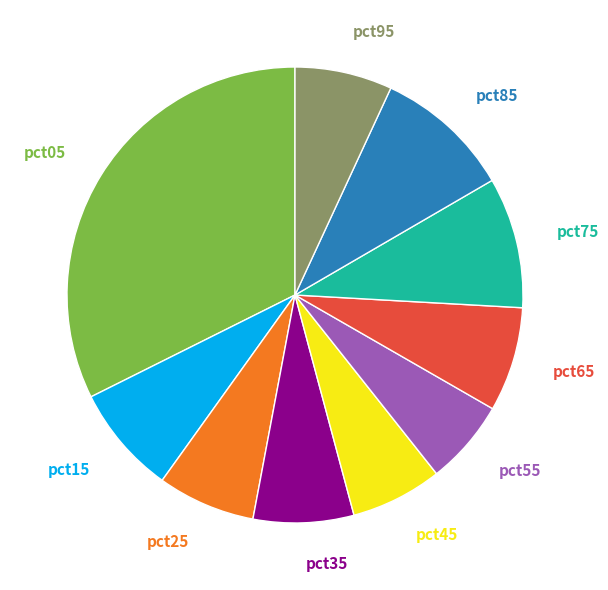

Which slice is the largest?

pct05